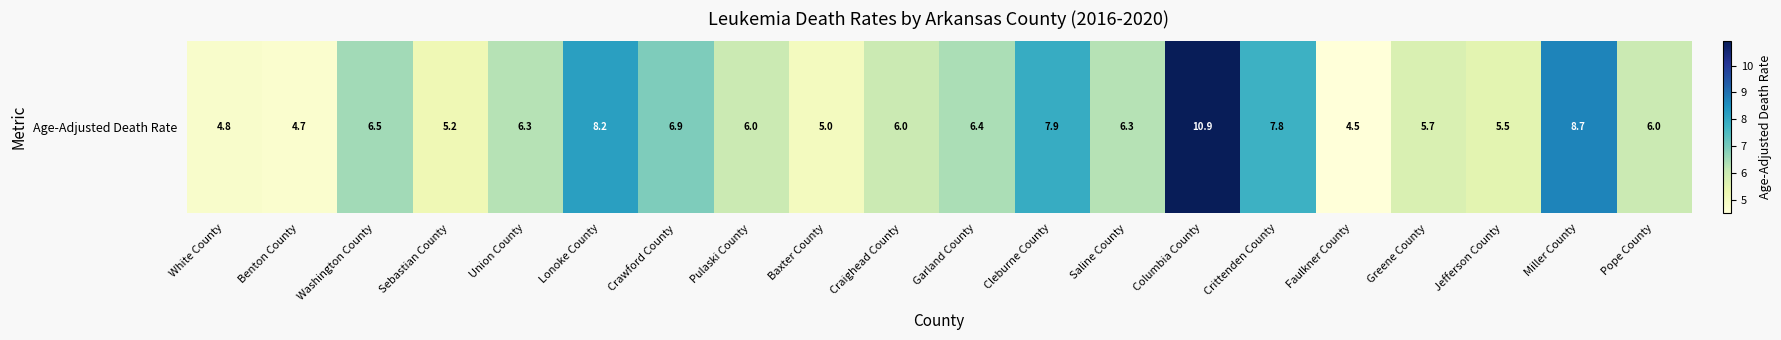

Which category has the lowest value across all series?

Faulkner County